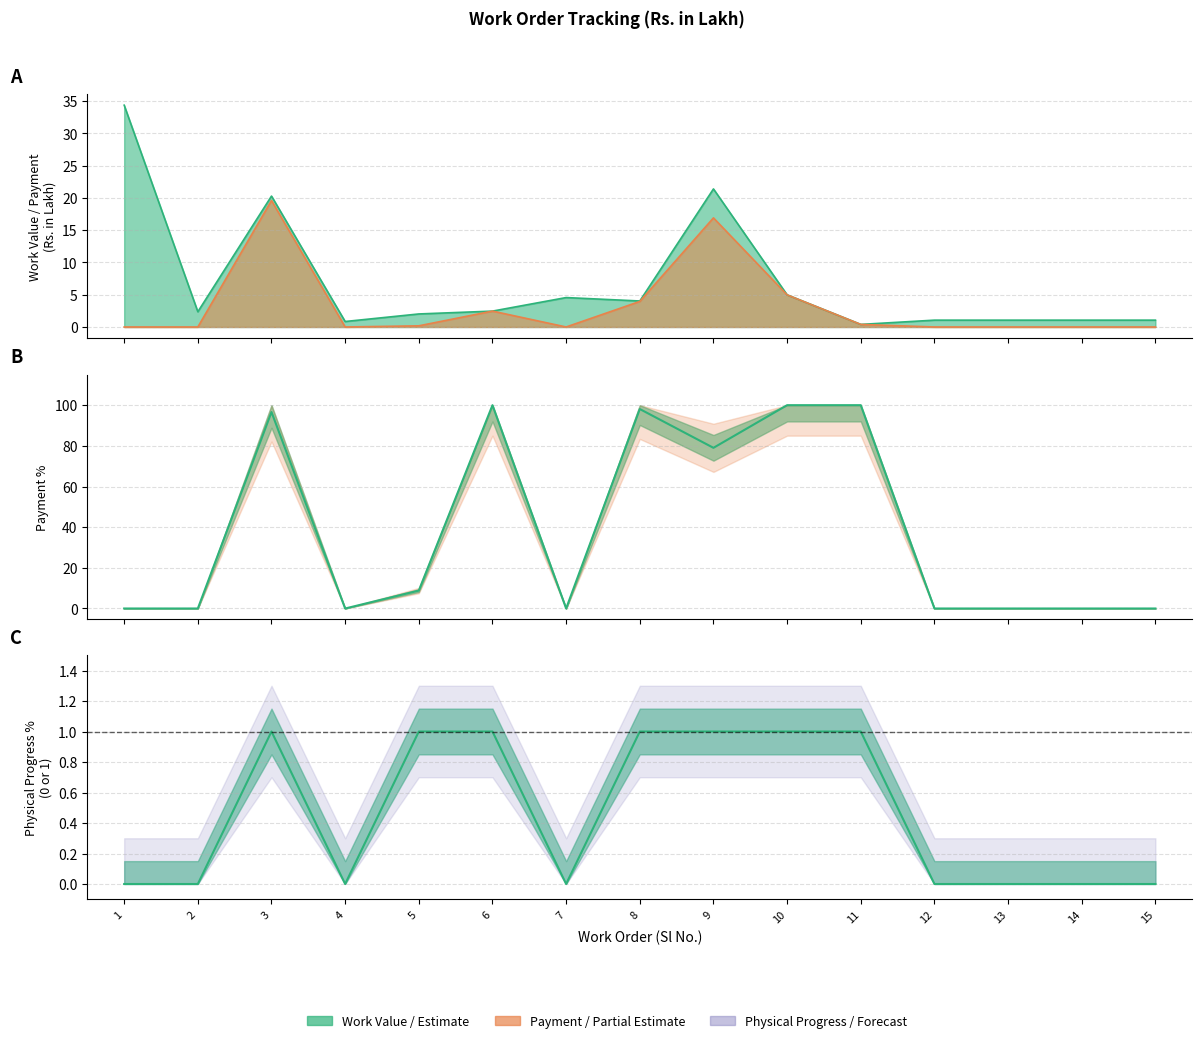

True or false: Payment and Work Value intersect in this chart.

False